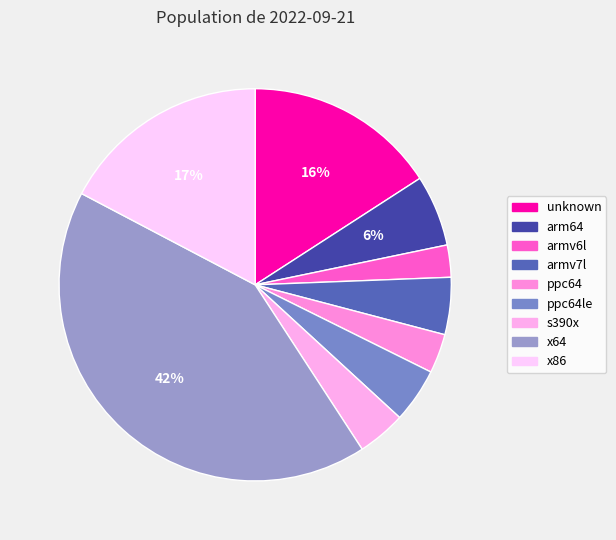

How many slices are in this pie chart?

9